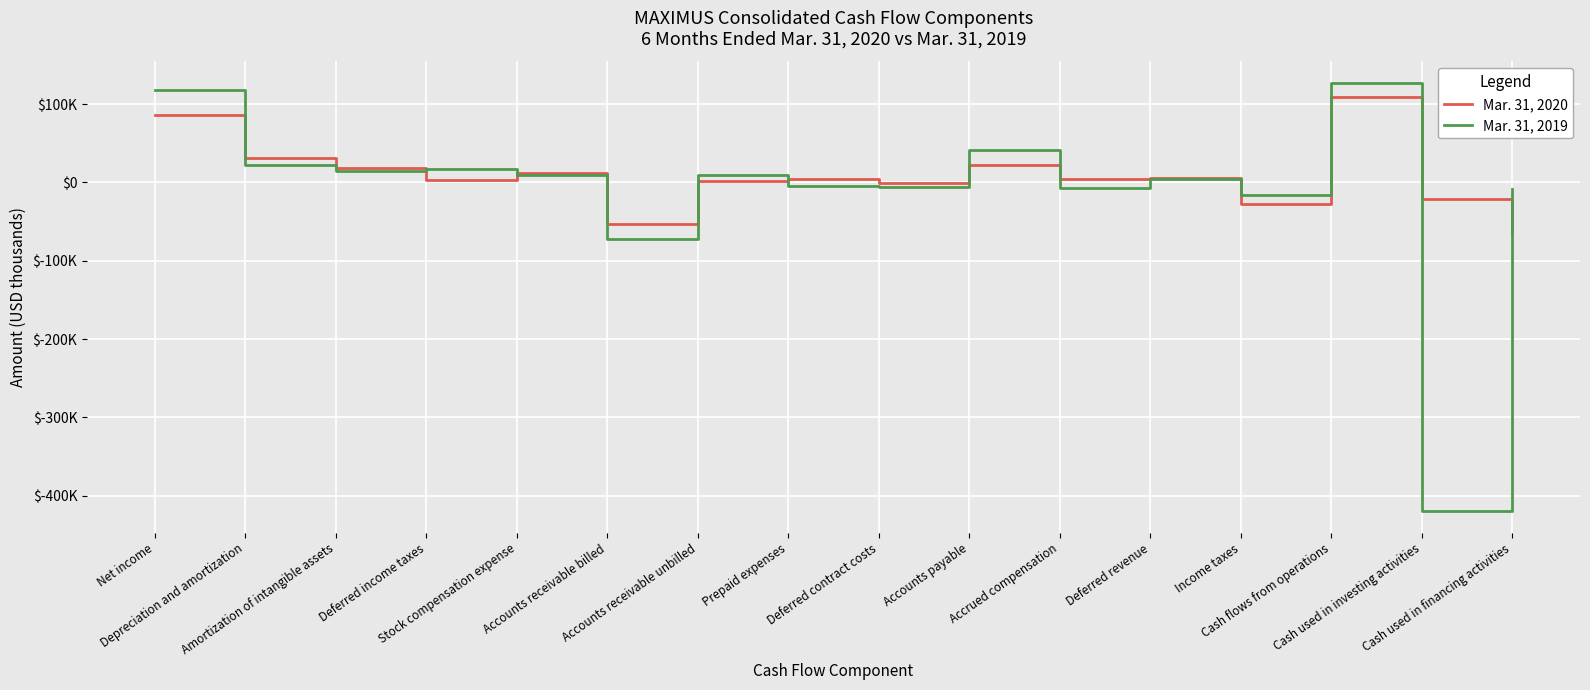

What is the label of the 5th point from the right?

Deferred revenue